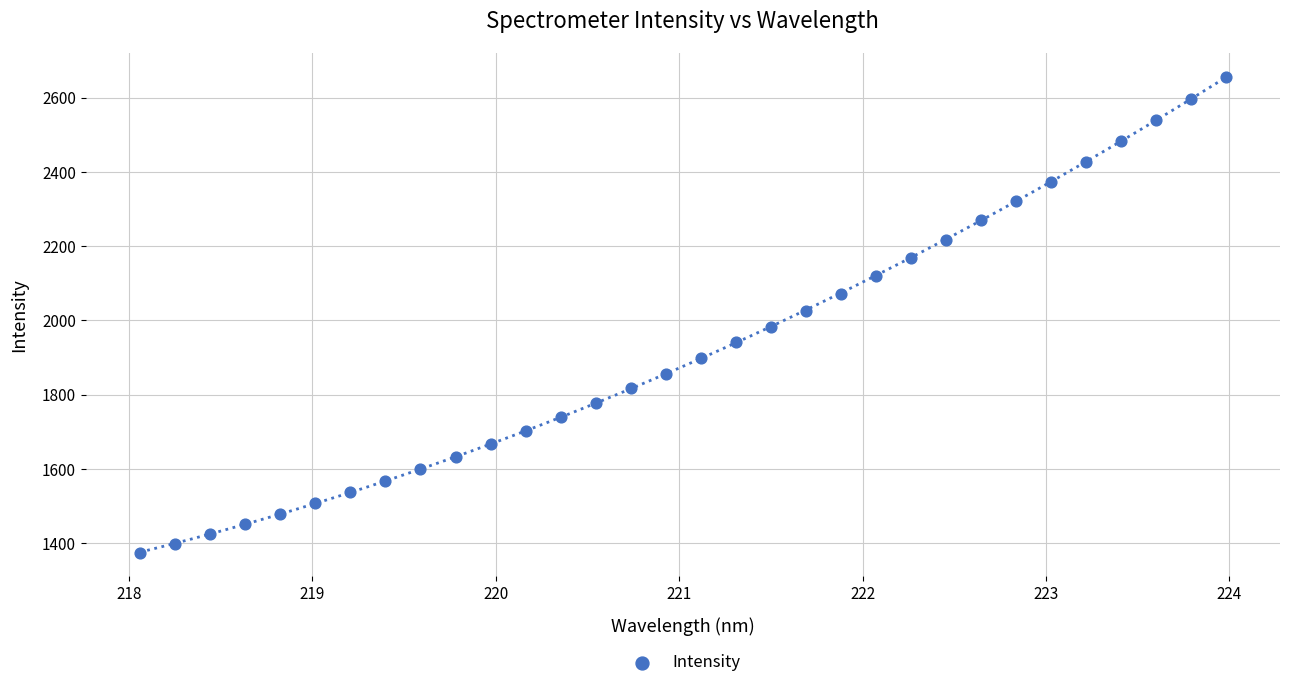

What is the range of Y values (max minus min)?

1281.9